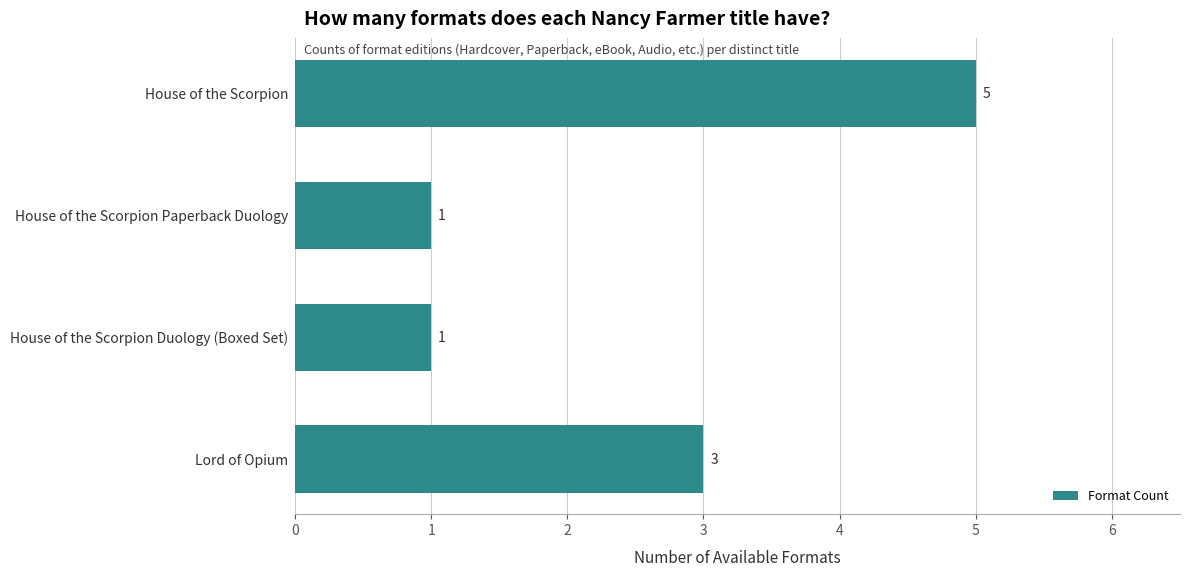

What is the ratio of the value at Lord of Opium to the value at House of the Scorpion Paperback Duology?

3.0